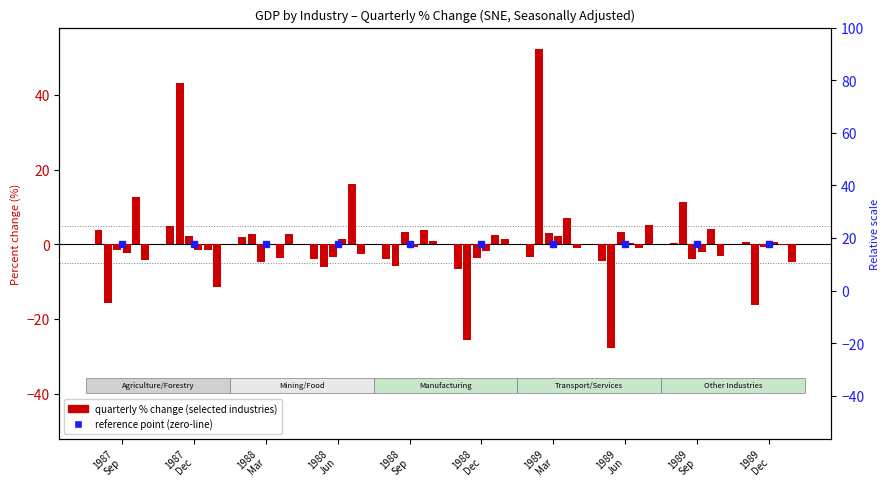

What is the smallest value displayed?

-27.7